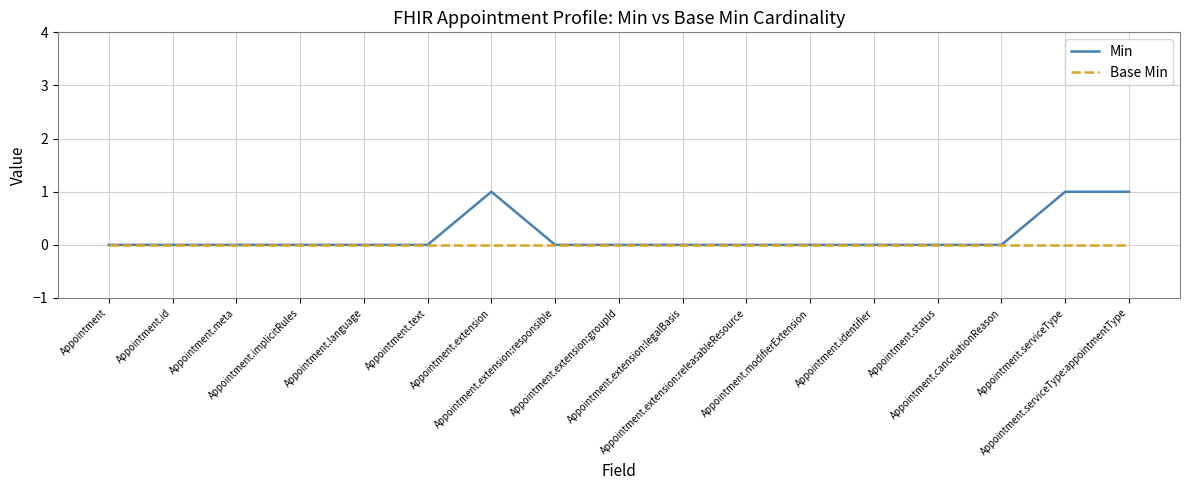

Is this an area chart (filled region under the line)?

No